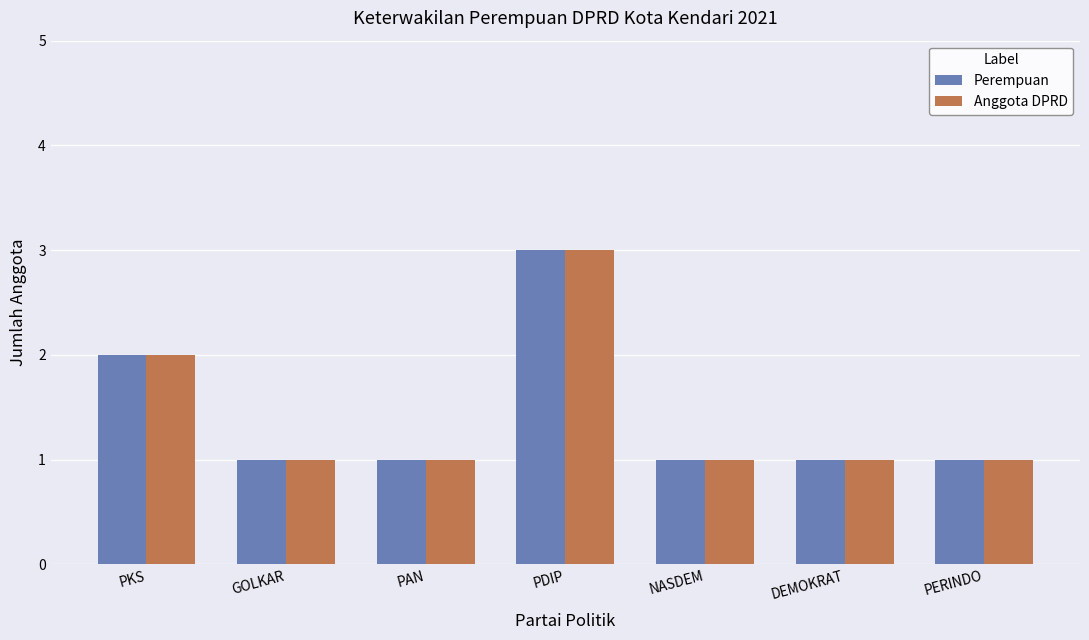

Reading left to right, extract all data points from this chart.

Perempuan: PKS=2	GOLKAR=1	PAN=1	PDIP=3	NASDEM=1	DEMOKRAT=1	PERINDO=1
Anggota DPRD: PKS=2	GOLKAR=1	PAN=1	PDIP=3	NASDEM=1	DEMOKRAT=1	PERINDO=1